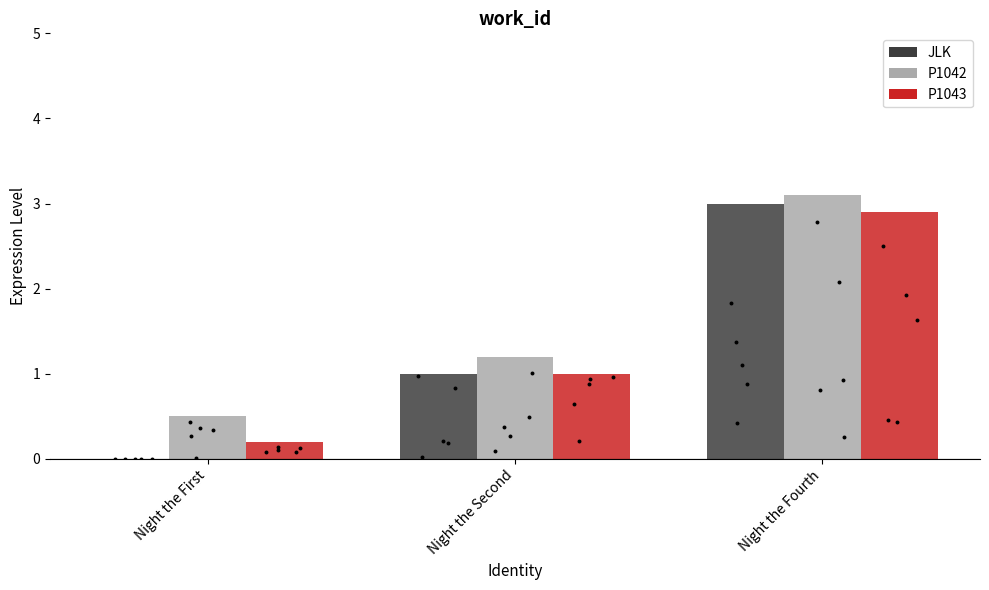

Which series contains the lowest Y value?

JLK